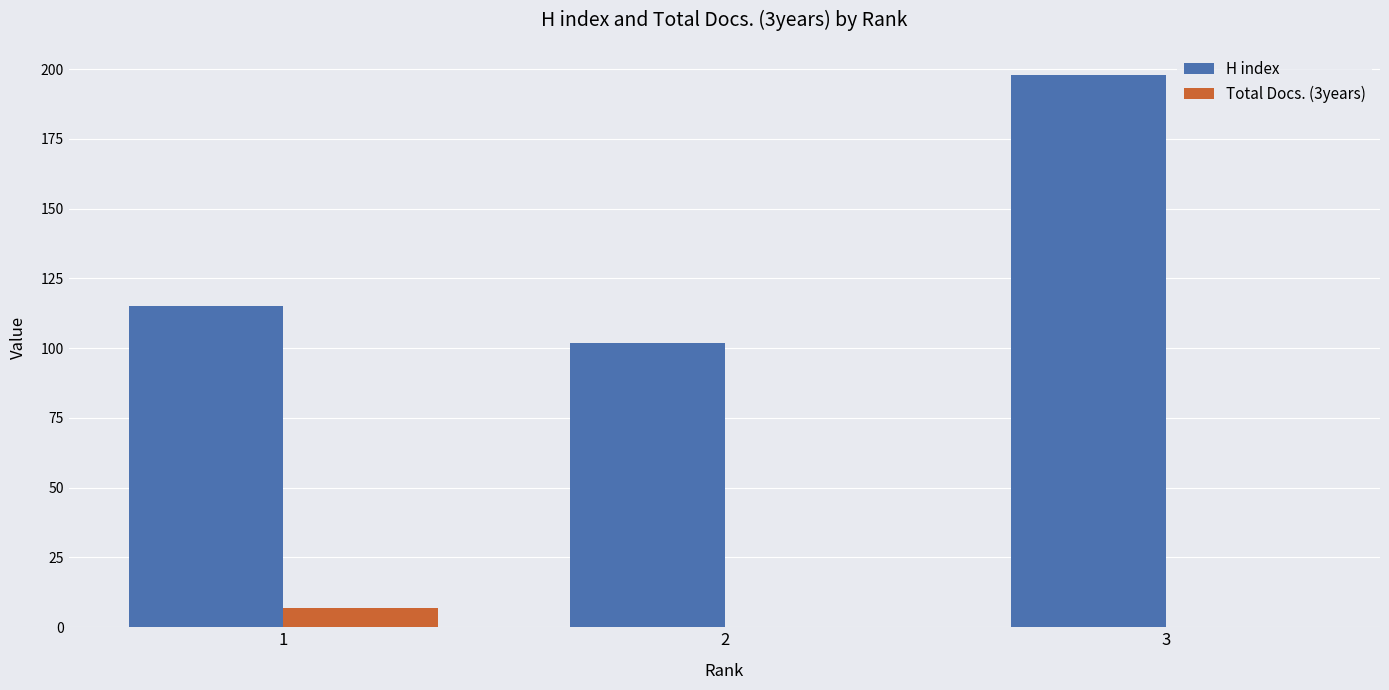

Which series has the largest range (max minus min)?

H index